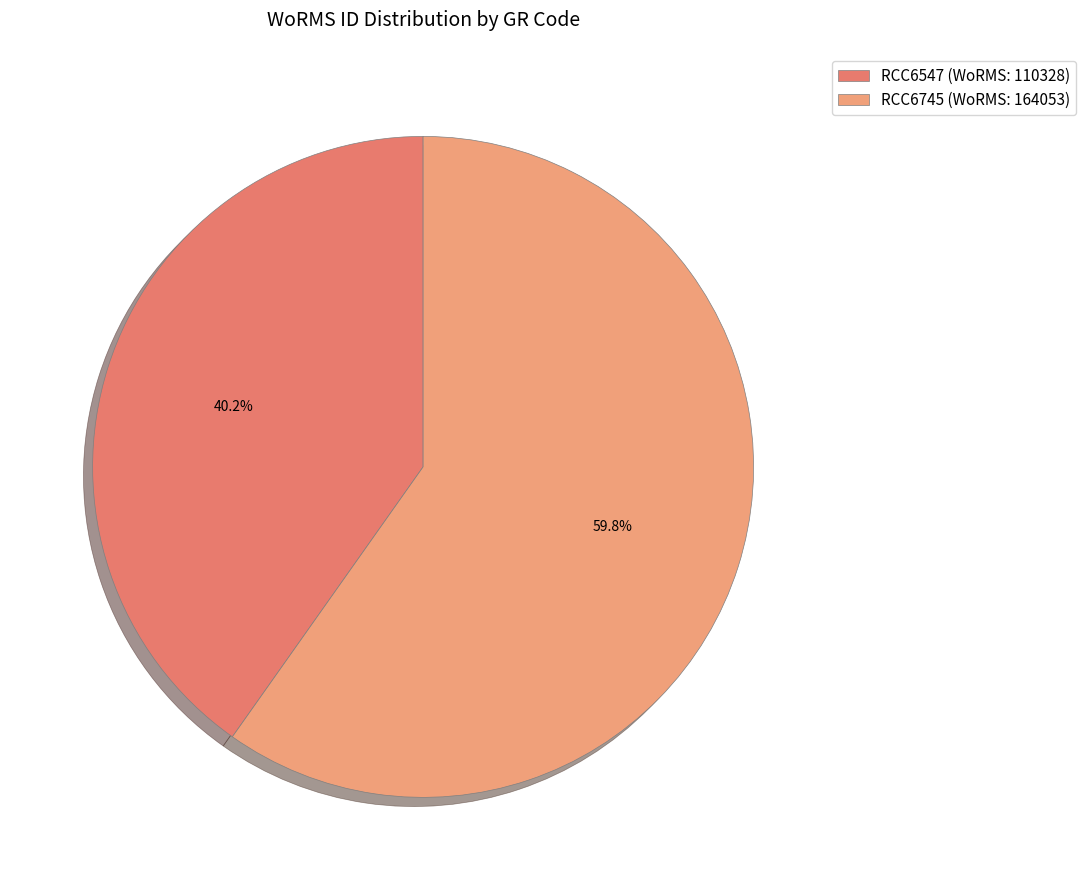

What is the smallest slice in the pie chart?

RCC6547